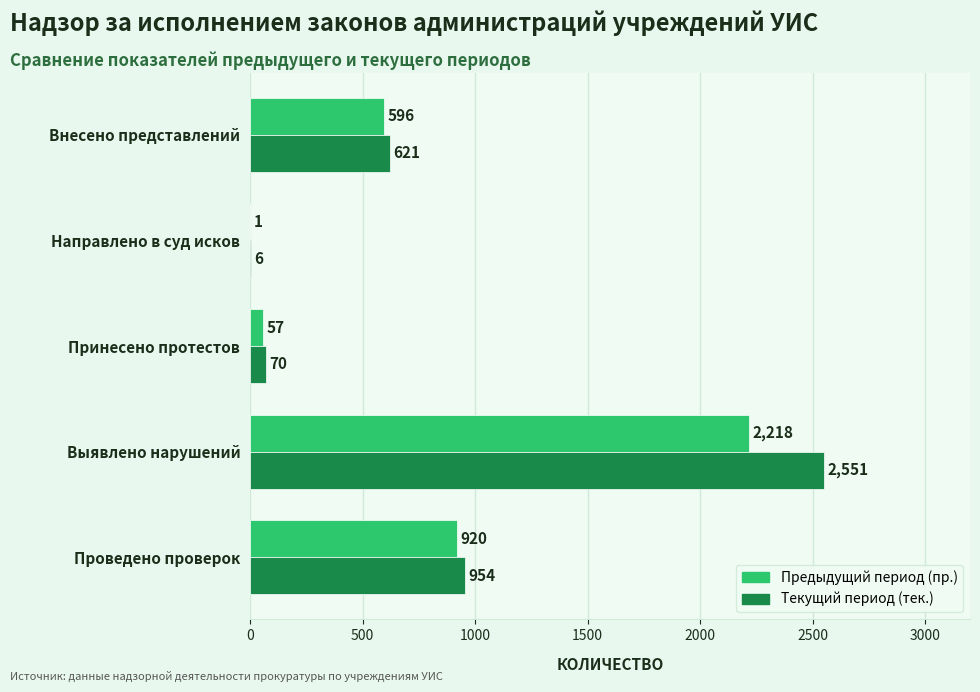

Between Принесено протестов and Направлено в суд исков, which series saw the biggest shift?

Текущий период (тек.)